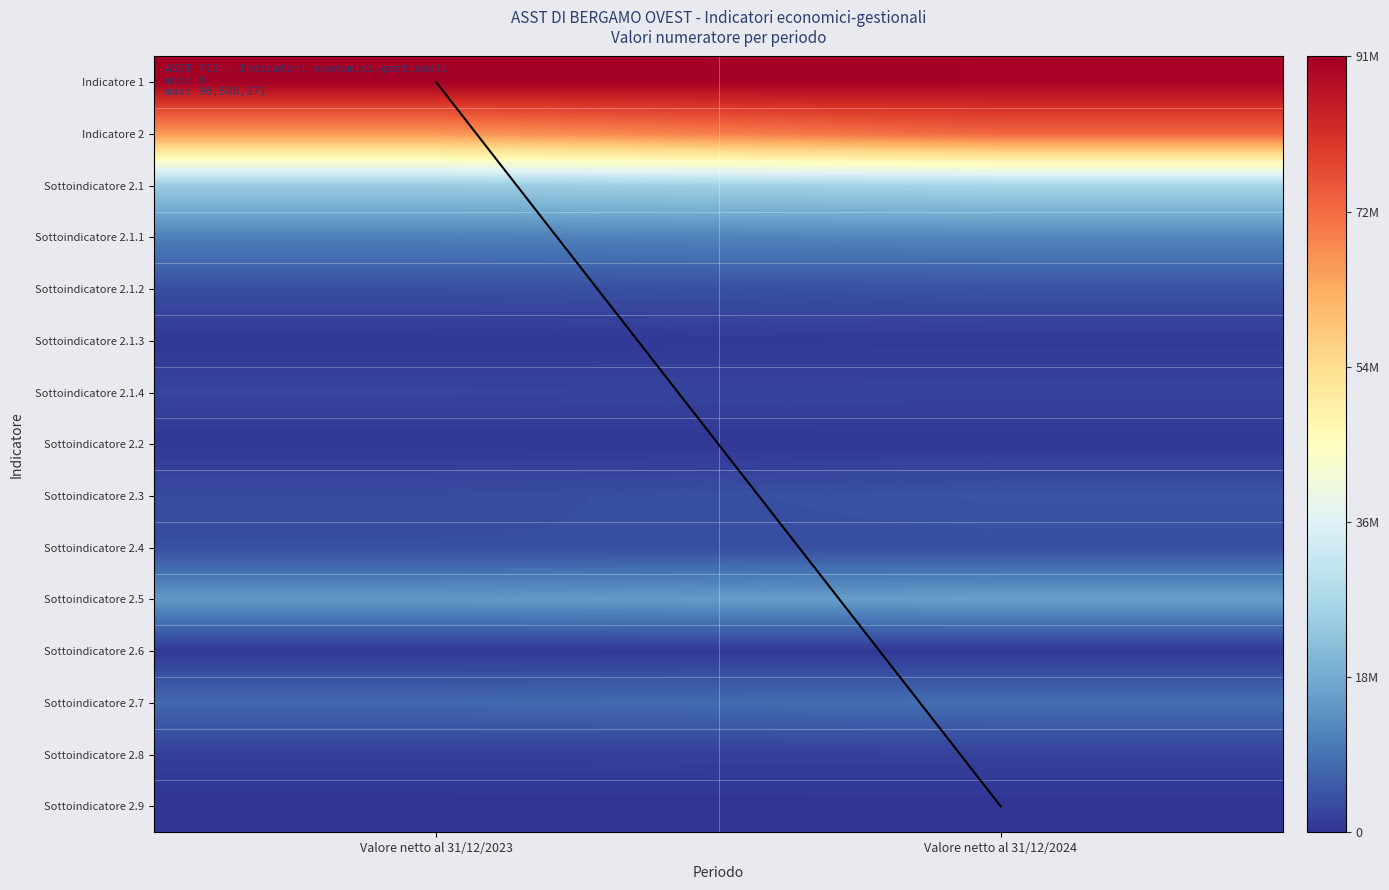

How many data points does each series have?

2